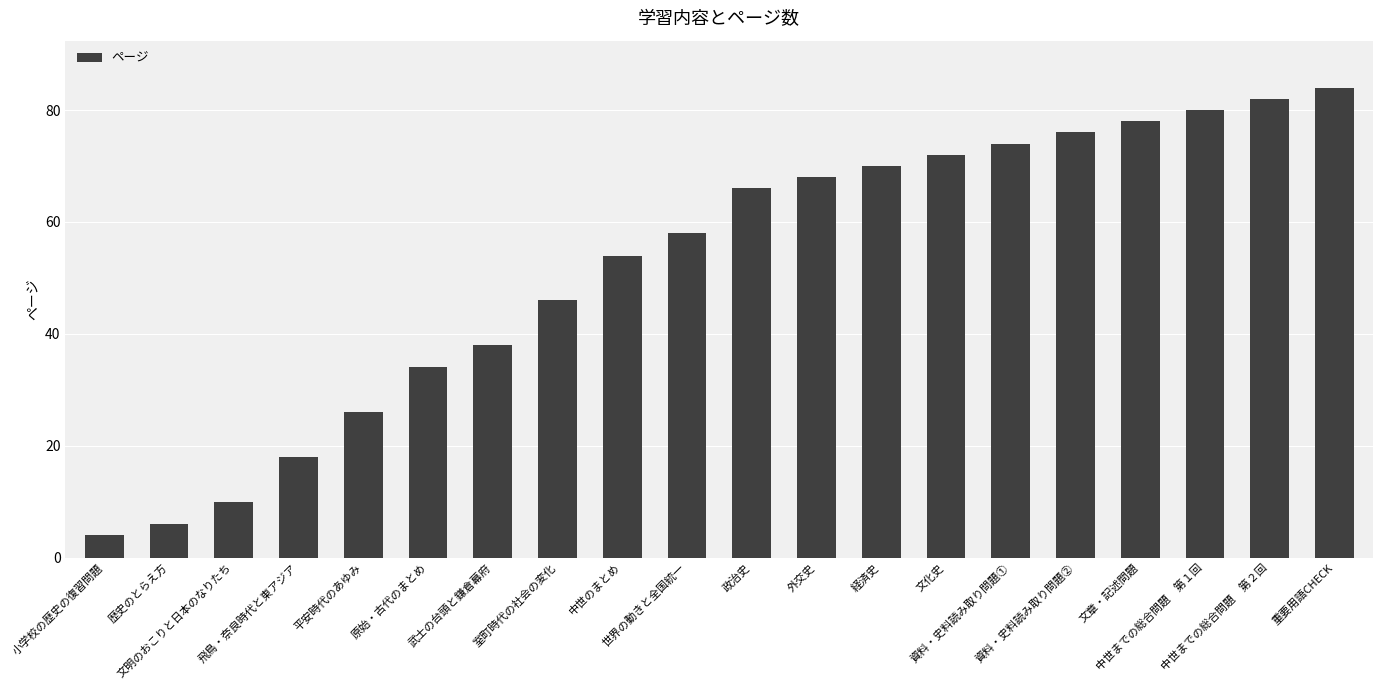

Reading left to right, list all the values displayed in this chart.

4	6	10	18	26	34	38	46	54	58	66	68	70	72	74	76	78	80	82	84